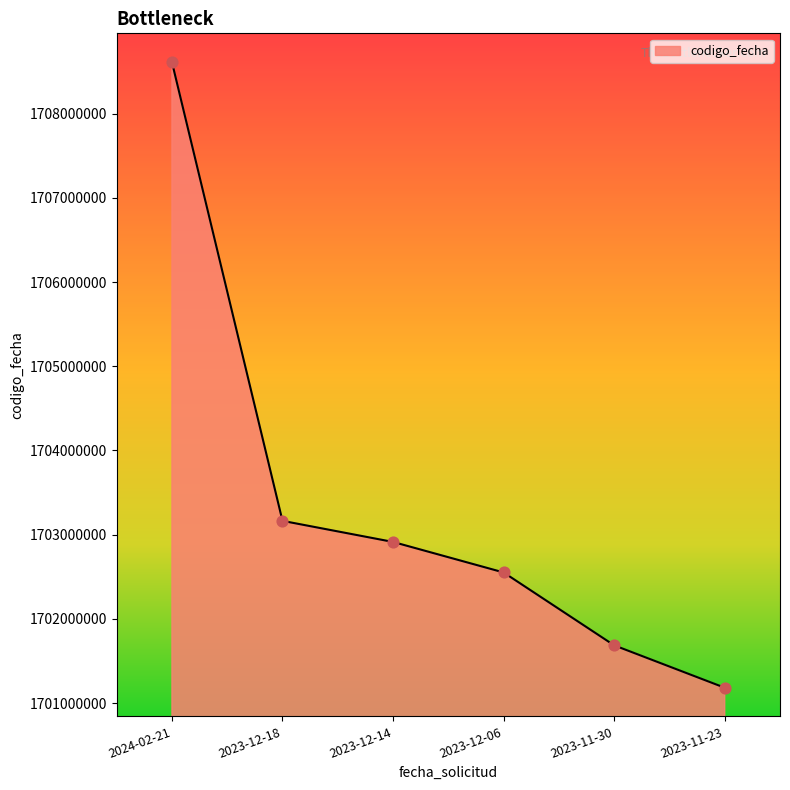

Which has a higher value, 2023-12-14 or 2023-12-06?

2023-12-14